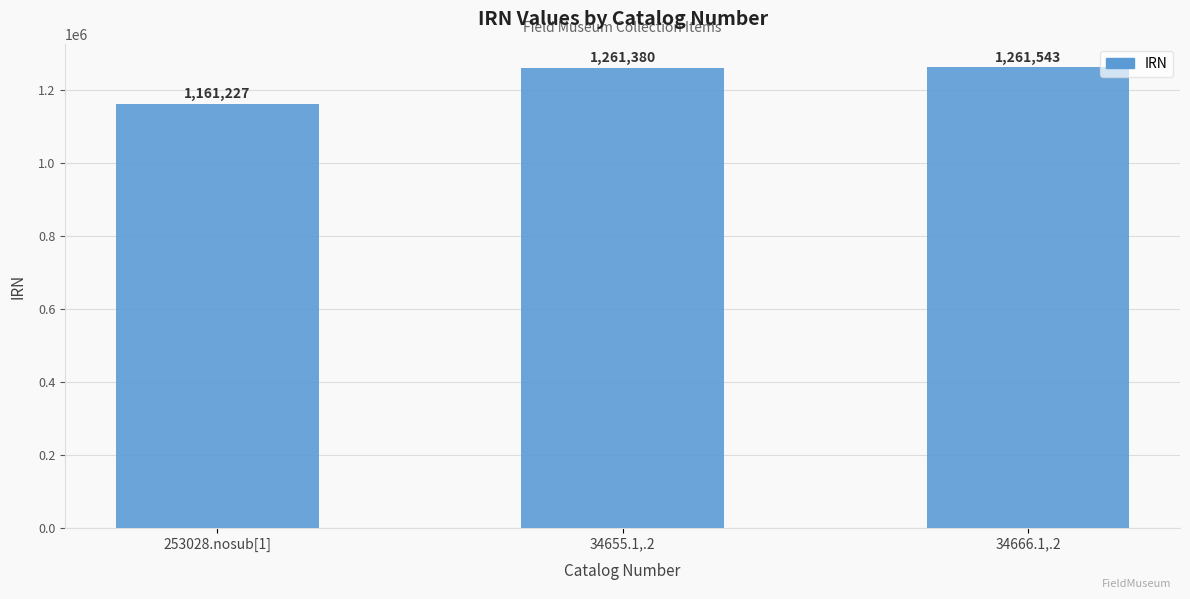

What is the value of the 1st bar from the left?

1161227